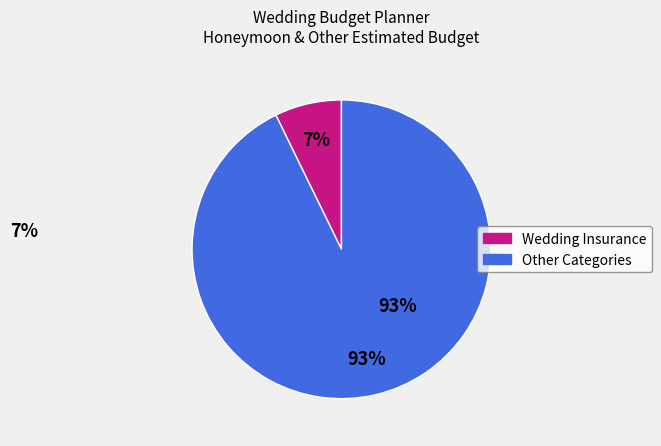

How many segments does this pie chart have?

2